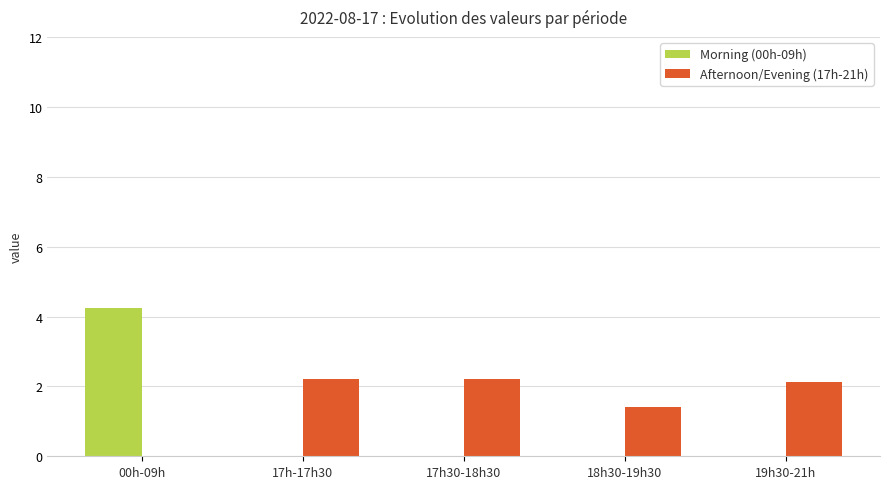

Reading right to left, transcribe all the data shown in this chart.

Morning (00h-09h): 0.0	0.0	0.0	0.0	4.2
Afternoon/Evening (17h-21h): 2.1	1.4	2.2	2.2	0.0